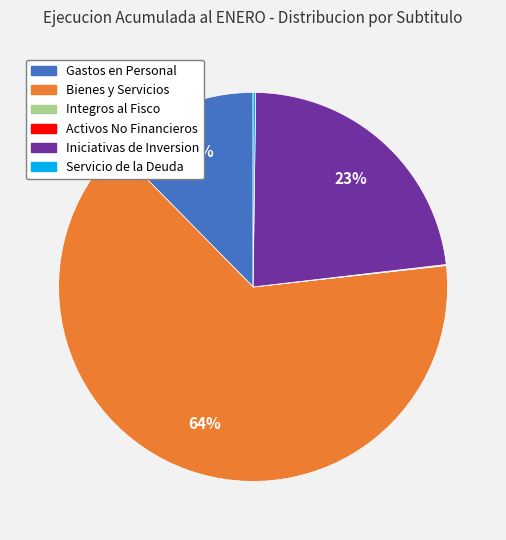

Is there a majority slice in this chart?

Yes